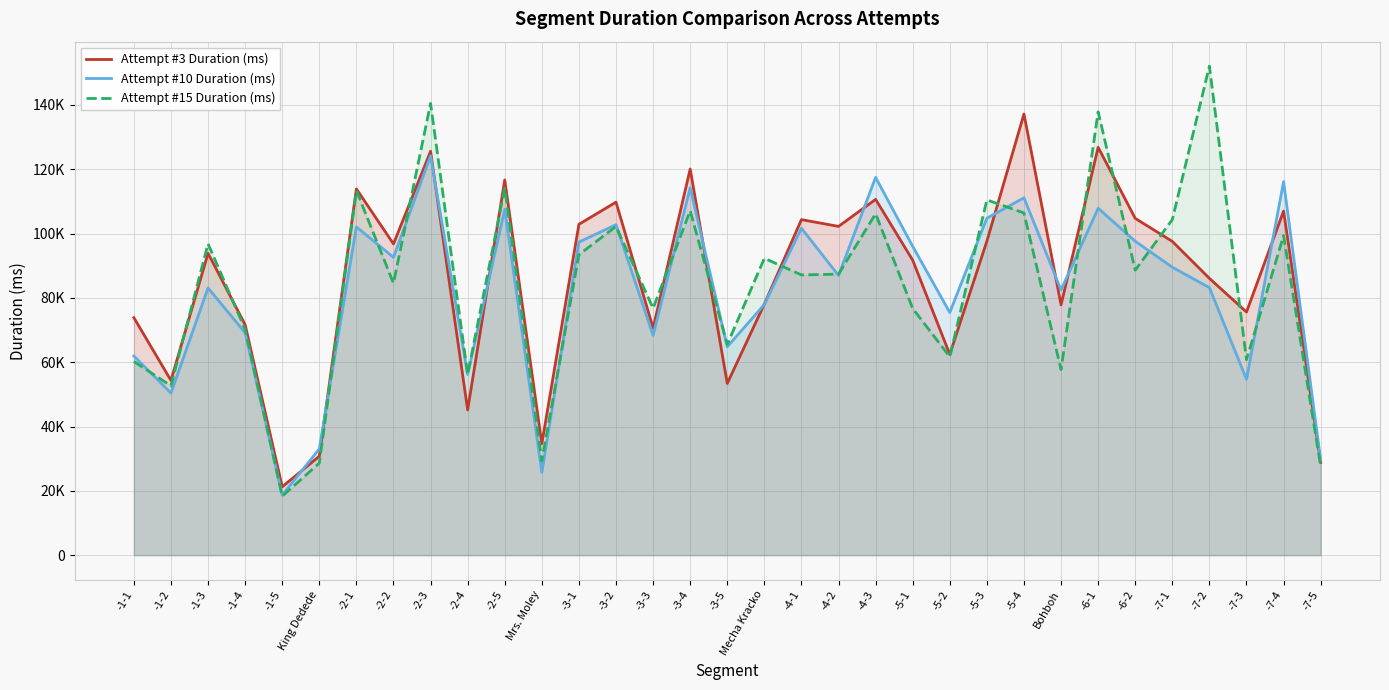

How many values in the Attempt #10 Duration (ms) series are below 86966?

16